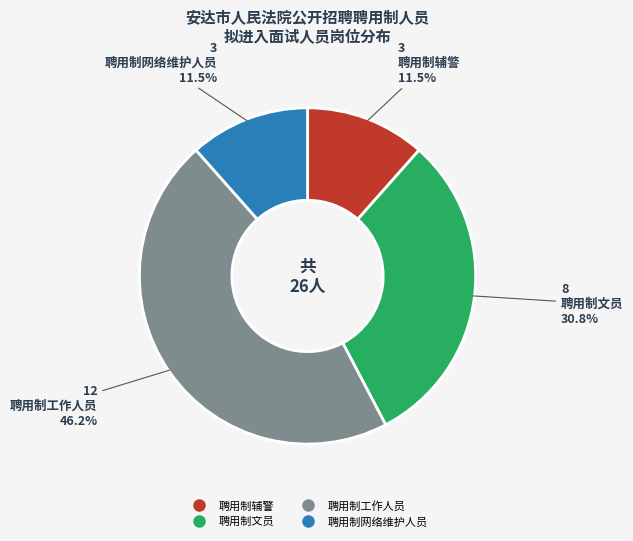

Which slice is the largest?

聘用制工作人员